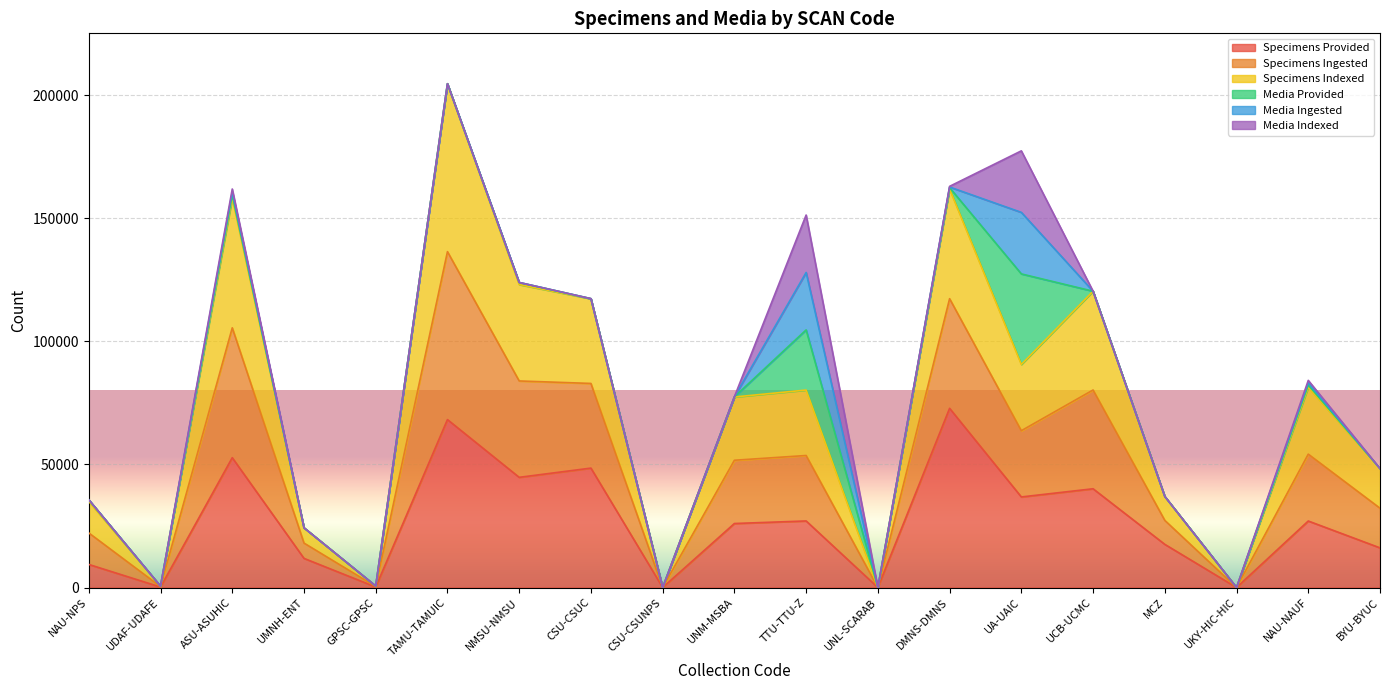

The Specimens Provided series shows 29795 at MCZ. True or false?

False